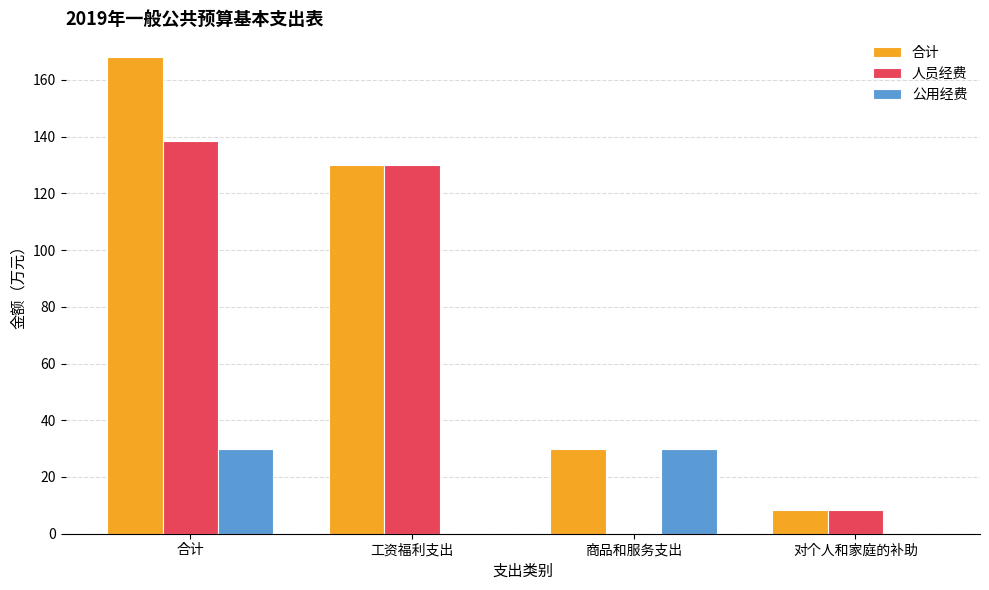

At which label is 合计 closest to 88?

工资福利支出